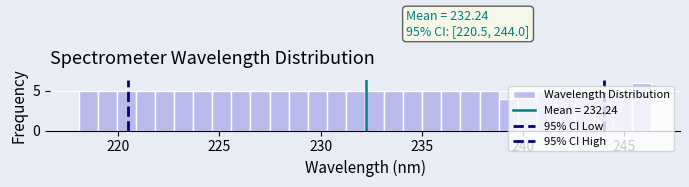

Around what value on the x-axis is the tallest bar? Give the approximate position of its centre, as read against the axis.

246.0